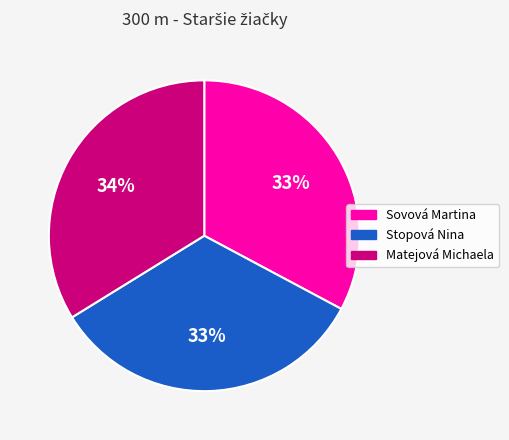

What is the ratio of the value at Matejová Michaela to the value at Sovová Martina?

1.0